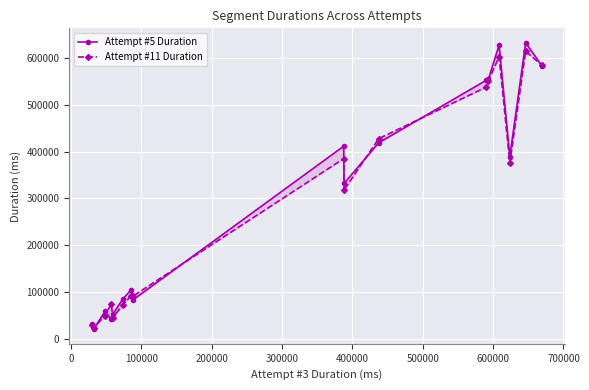

Which series has the widest spread of values?

Attempt #5 Duration